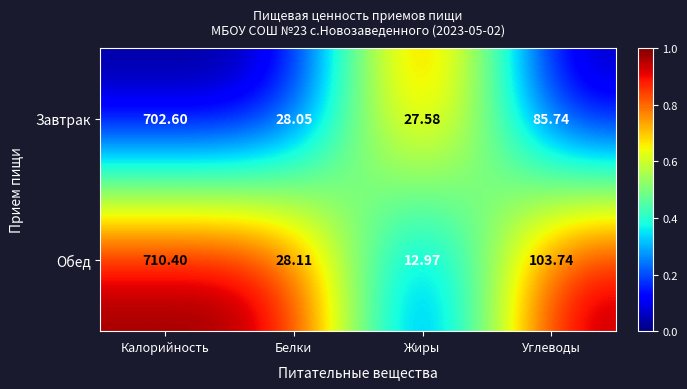

At which label does Обед reach its minimum?

Жиры